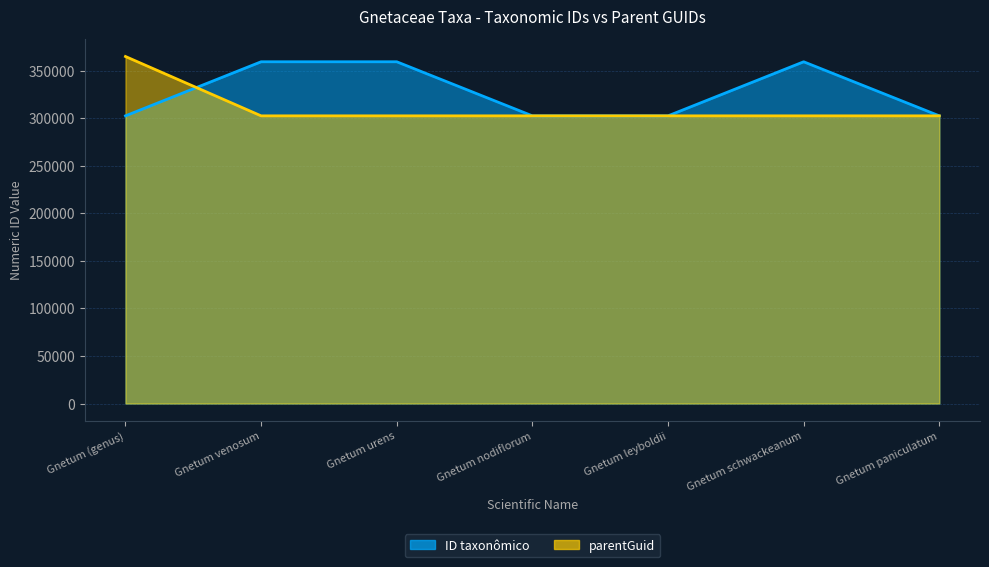

Where does the ID taxonômico series first go above 302405?

Gnetum venosum